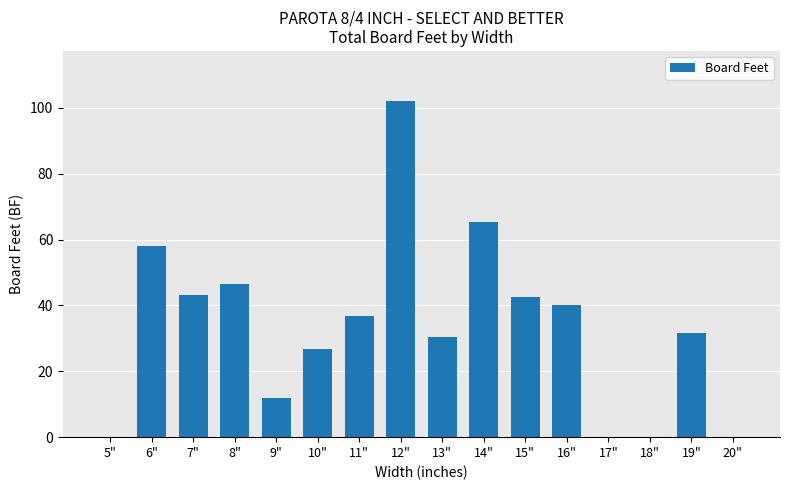

The value at 5" is 0.0. True or false?

True